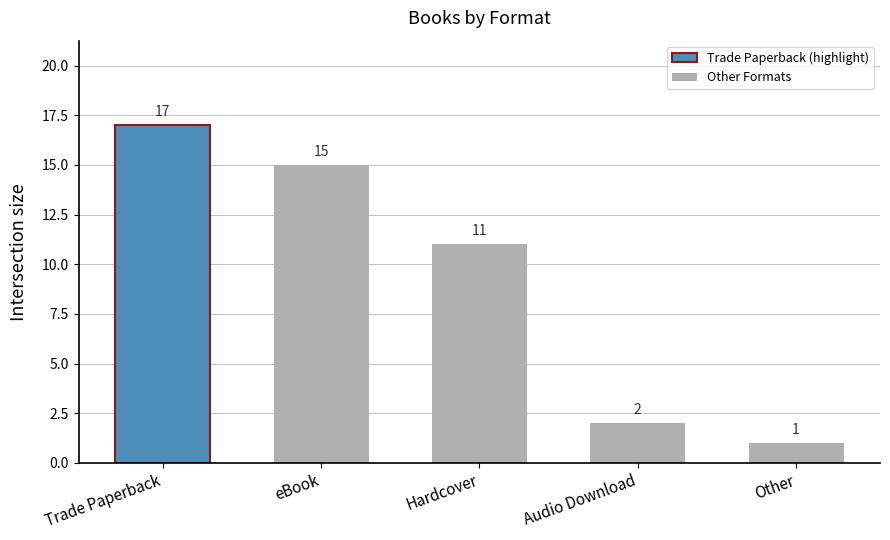

At which label does the data first exceed 11?

Trade Paperback